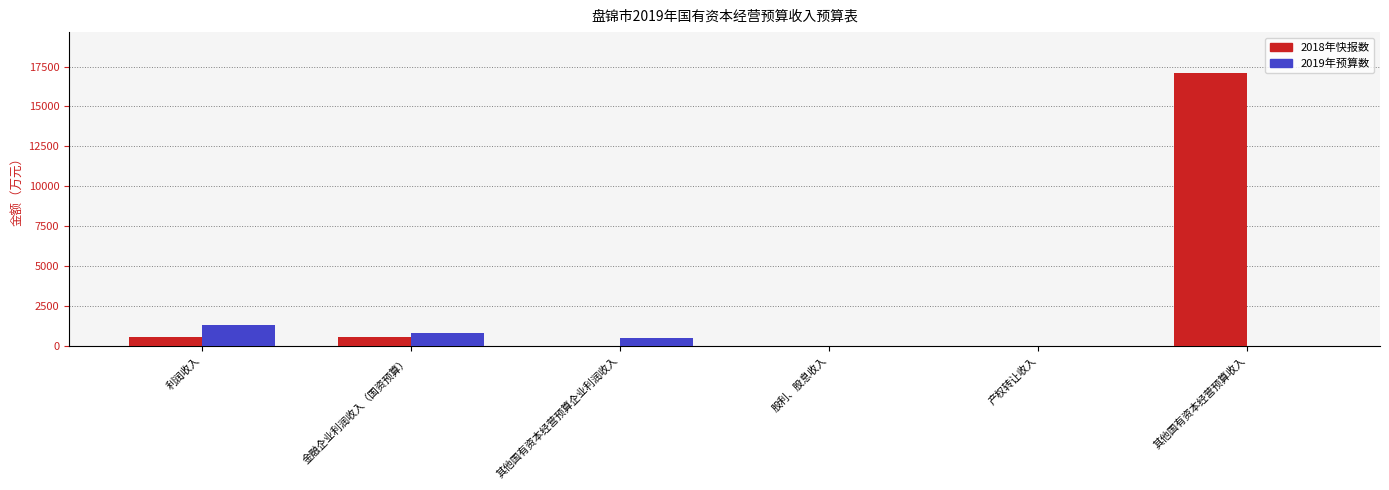

At which label does 2019年预算数 first exceed 500?

利润收入